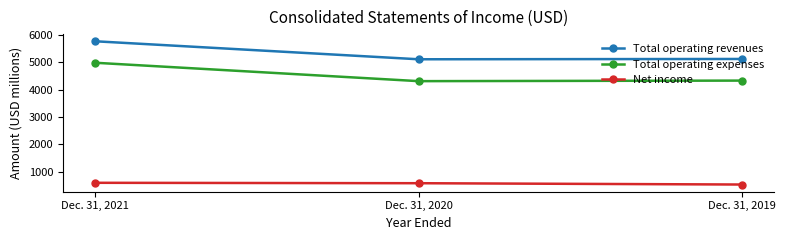

Between Dec. 31, 2021 and Dec. 31, 2020, which series saw the biggest shift?

Total operating expenses